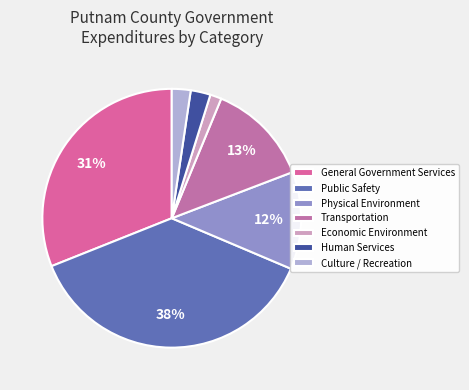

To the nearest percent, what portion does Public Safety represent?

38%